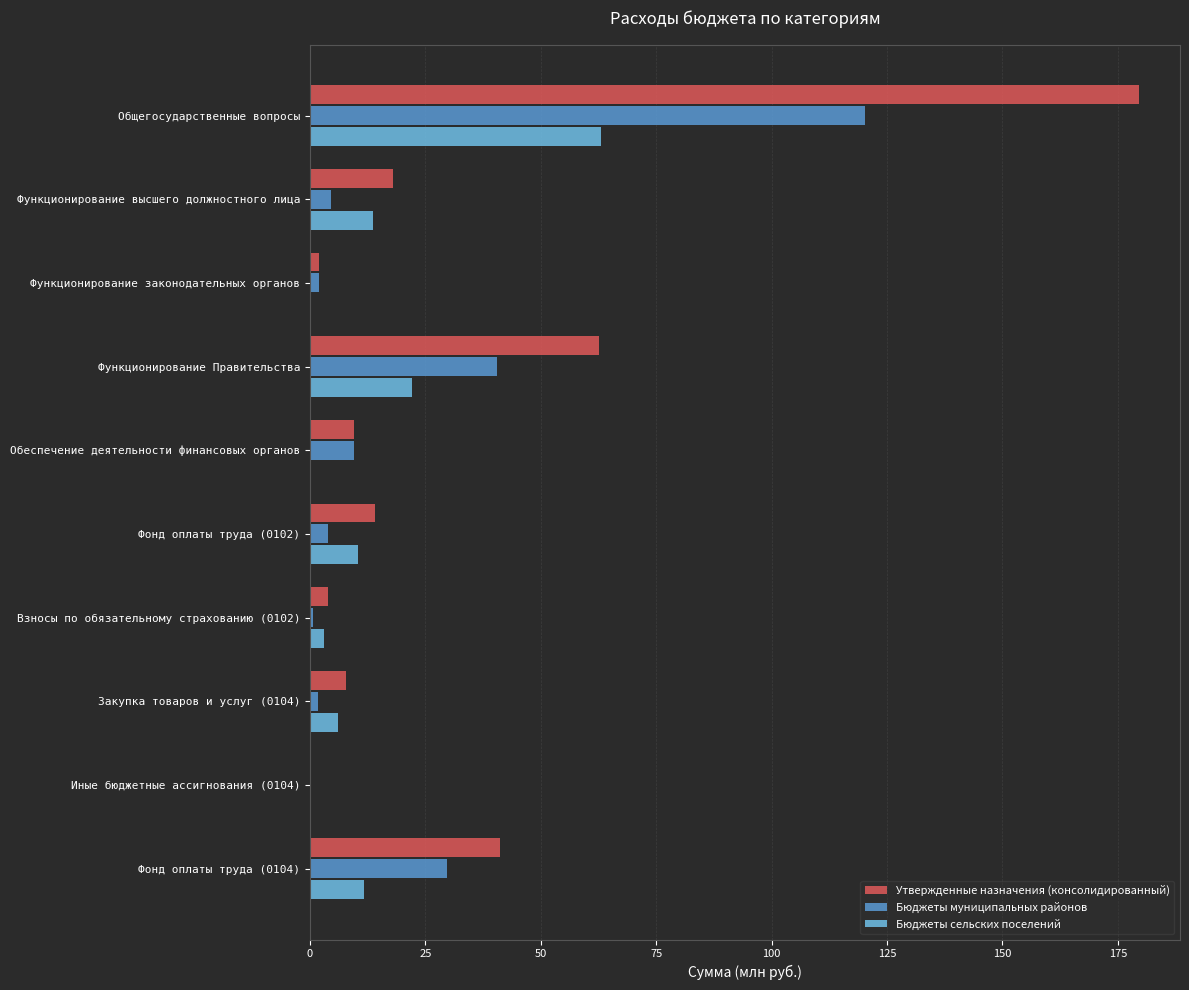

At which category is the sum across all series the highest?

Общегосударственные вопросы